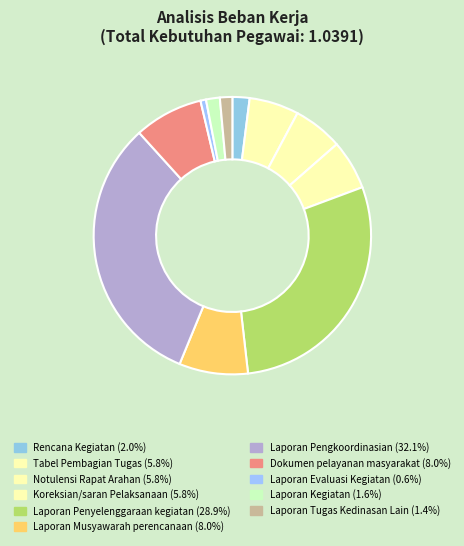

Is Dokumen pelayanan masyarakat the majority of the pie?

No